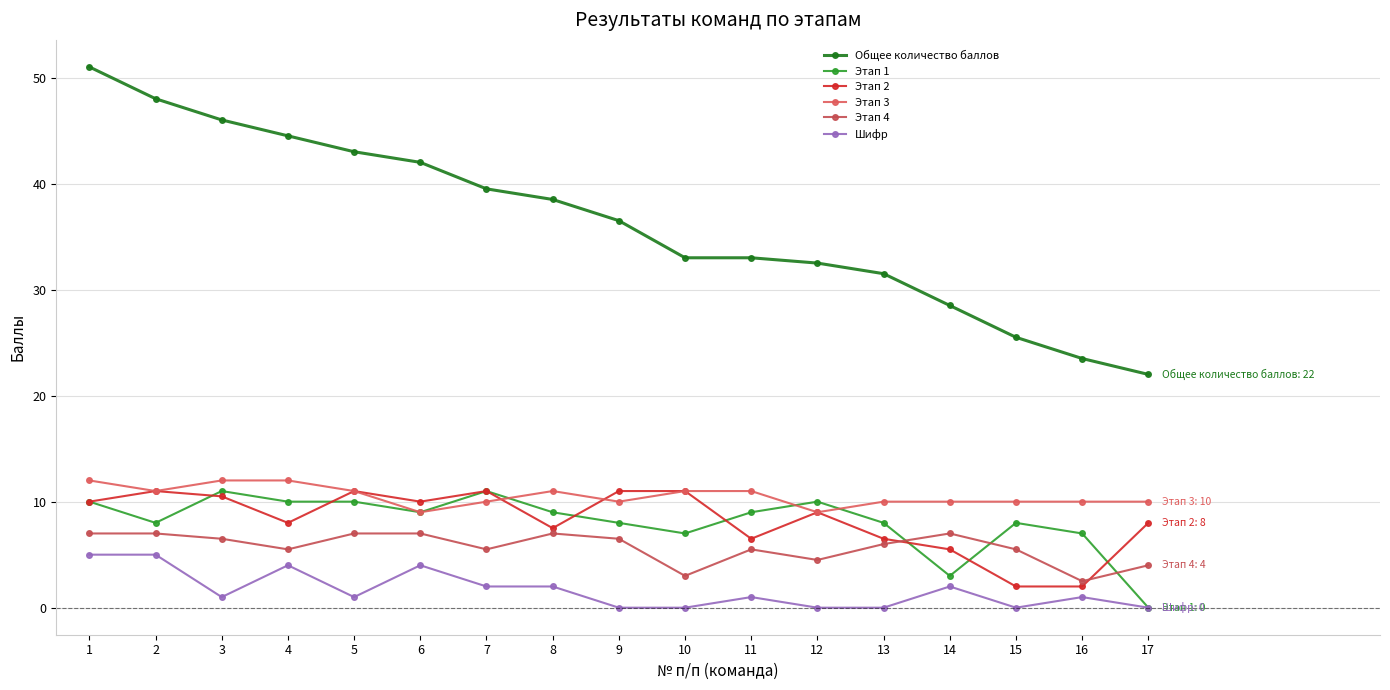

What is the average value of the Этап 1 series?

8.1